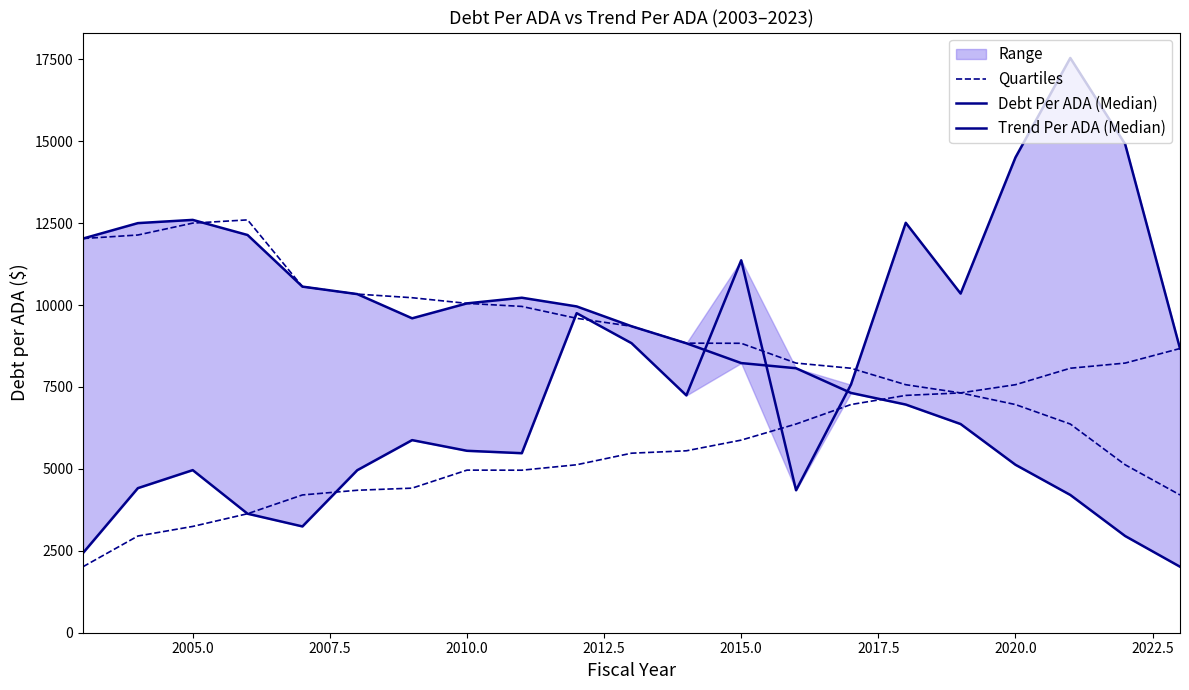

In Debt Per ADA (Median), how many points are lower than both neighbors (excluding endpoints)?

1